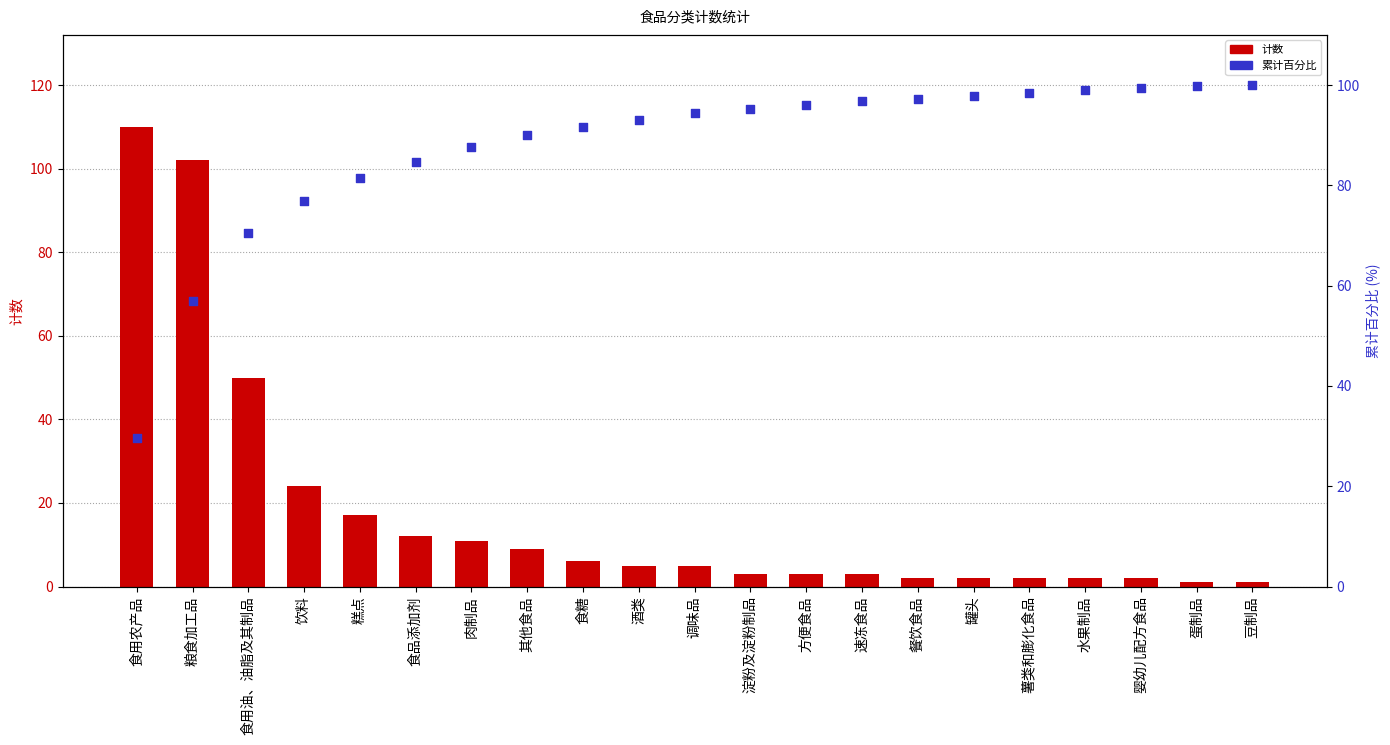

What are all the series names shown in the legend?

计数, 累计百分比